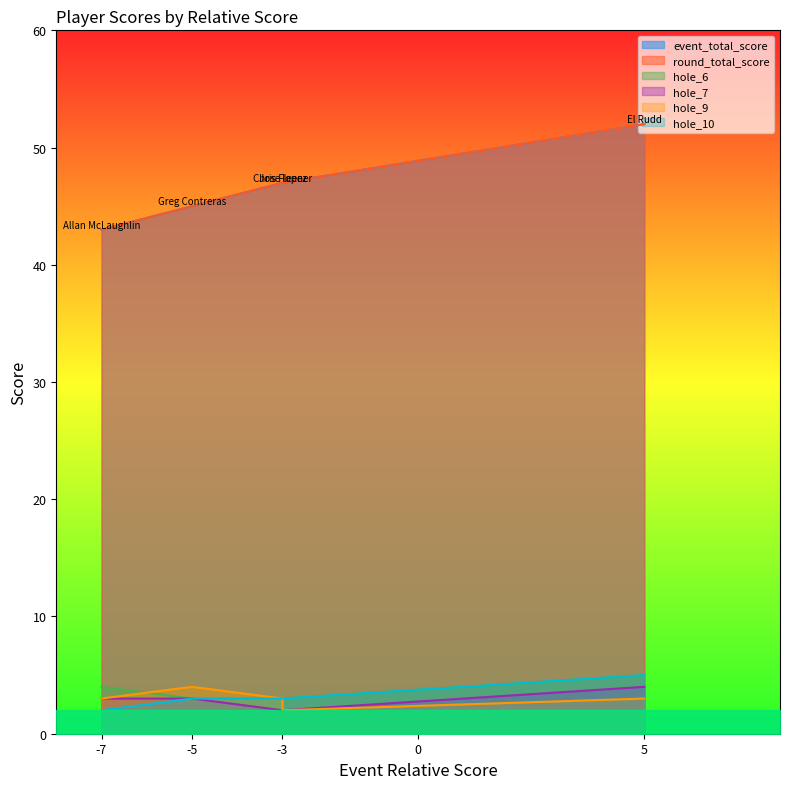

What is the average value of the hole_6 series?

4